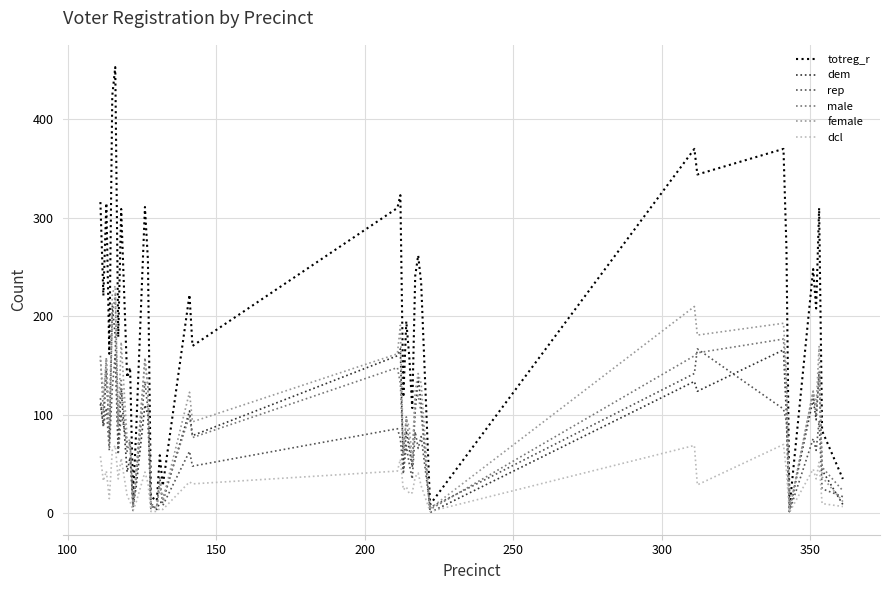

Which series has the largest total across all categories?

totreg_r